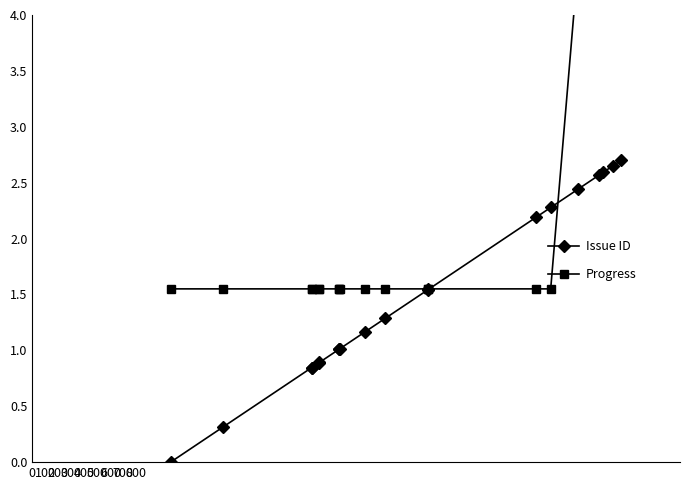

What is the highest value of the Issue ID series?

2.7